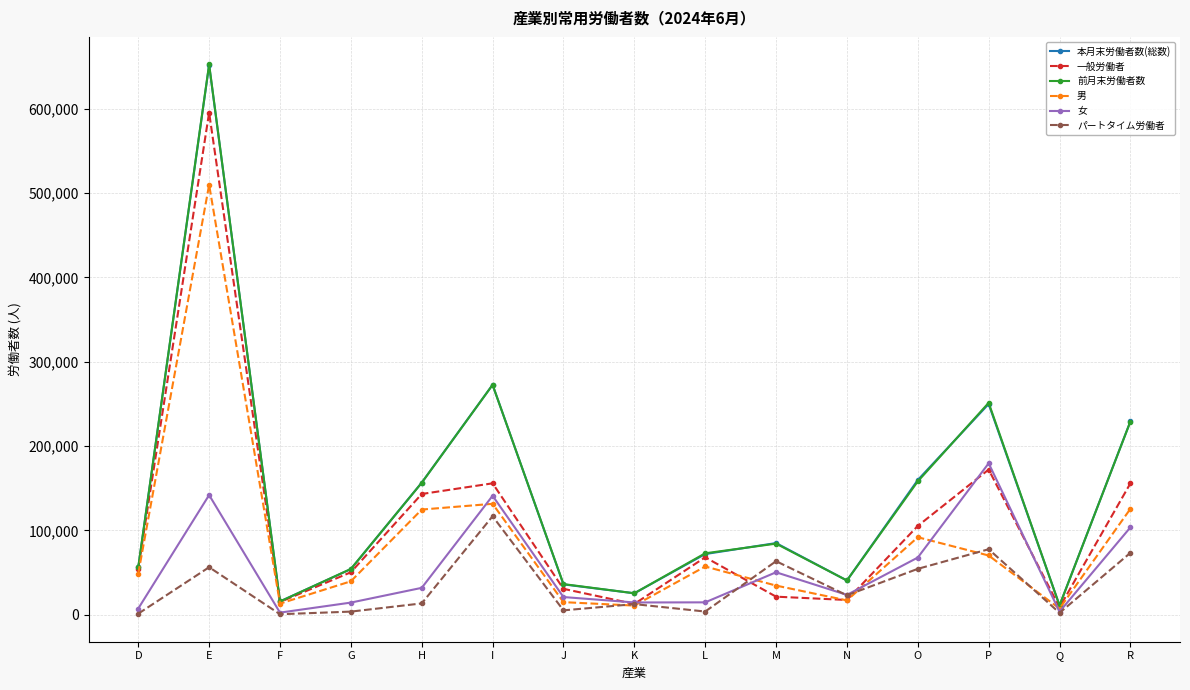

How many interior local valleys does the 本月末労働者数(総数) series have?

4